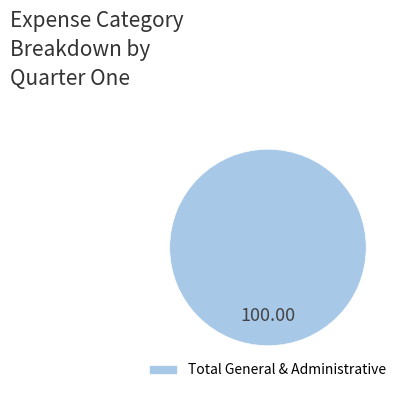

How many segments does this pie chart have?

1